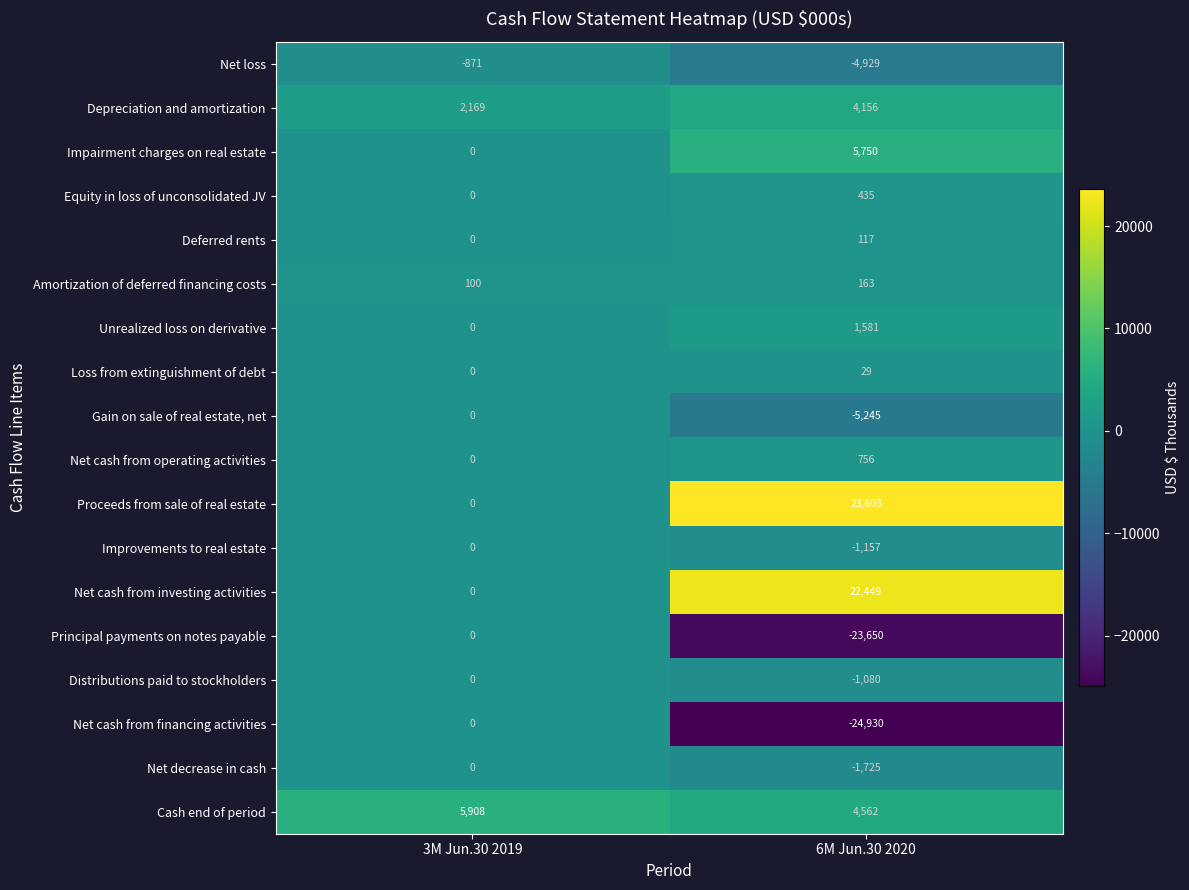

Between 3M Jun.30 2019 and 6M Jun.30 2020, which series saw the biggest shift?

Net cash from financing activities